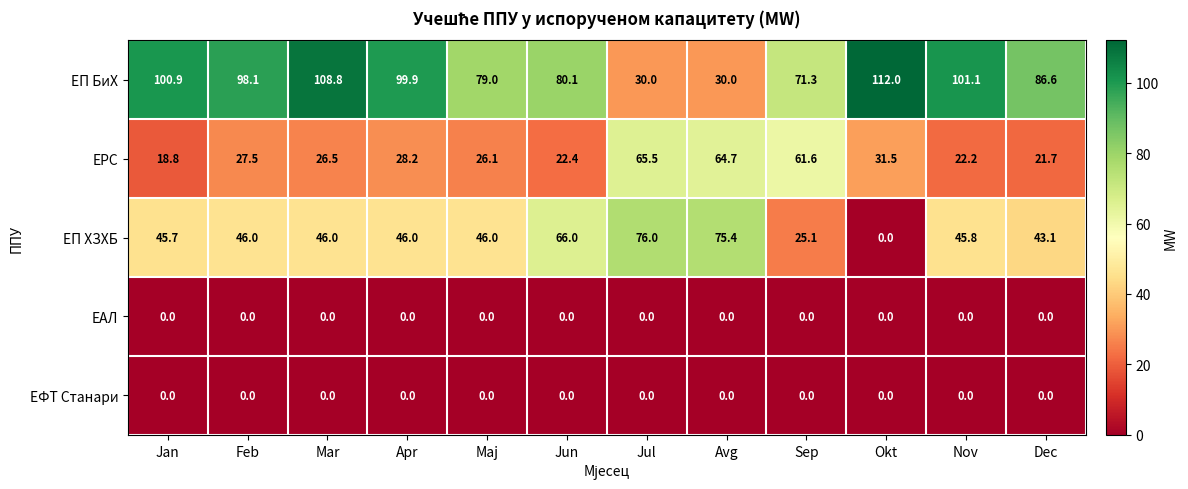

True or false: ЕРС has a value of 26.1 at Maj.

True